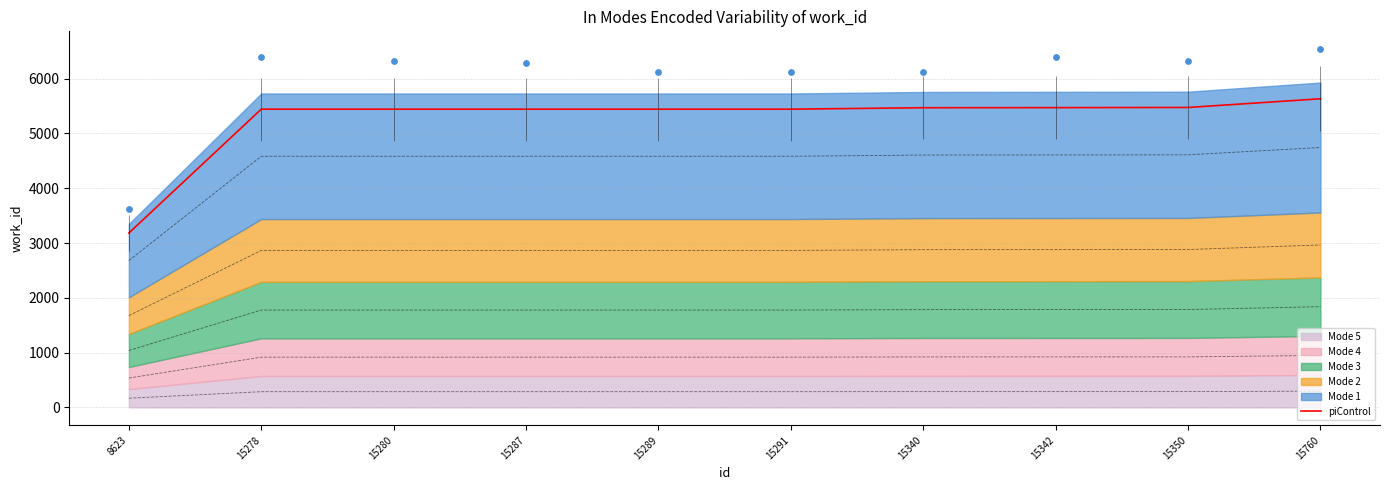

Which has a higher value, 15289 or 8623?

15289